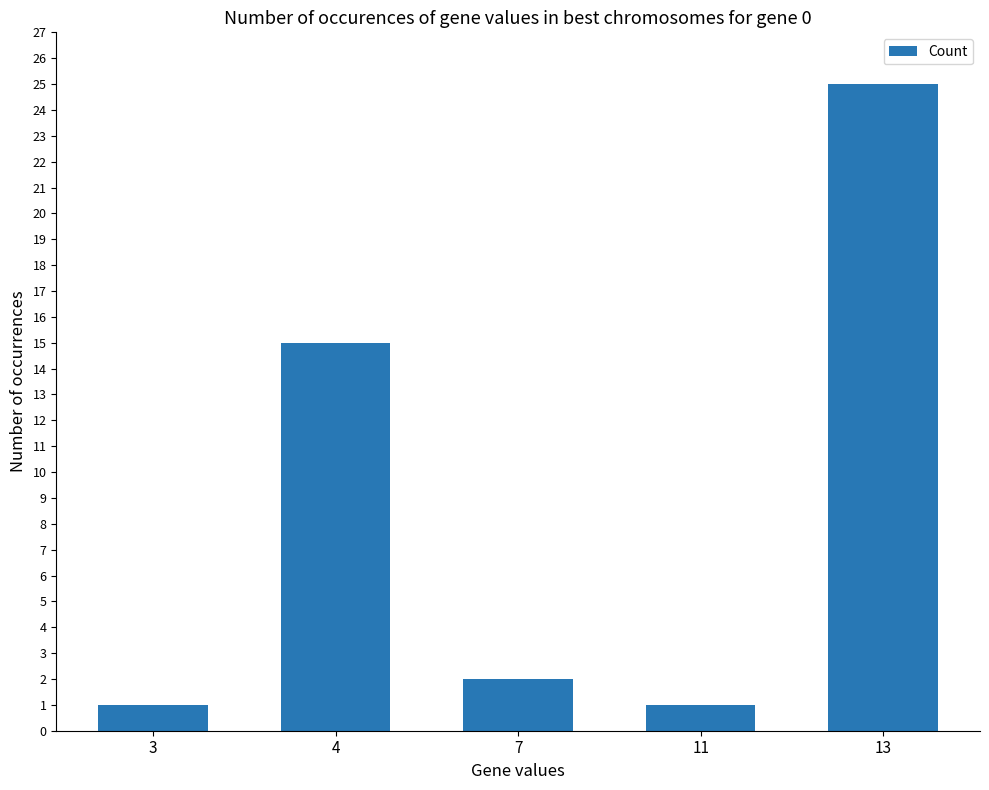

Count the number of categories in the chart.

5